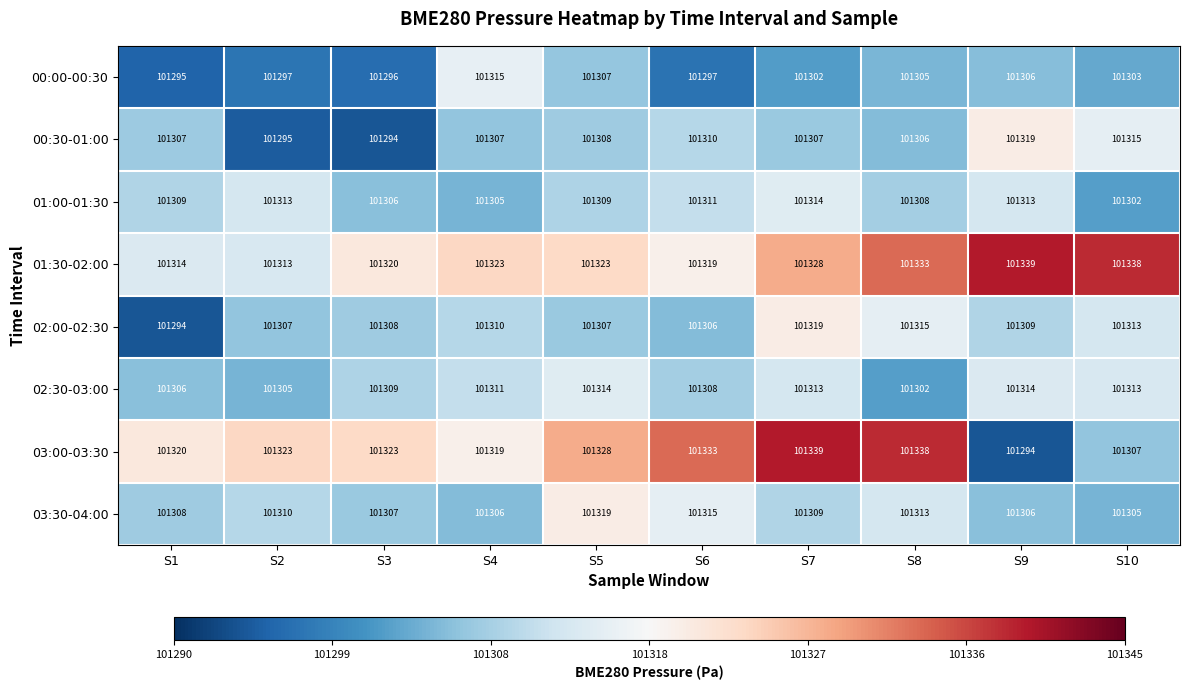

What is the total value across all series at S2?

810463